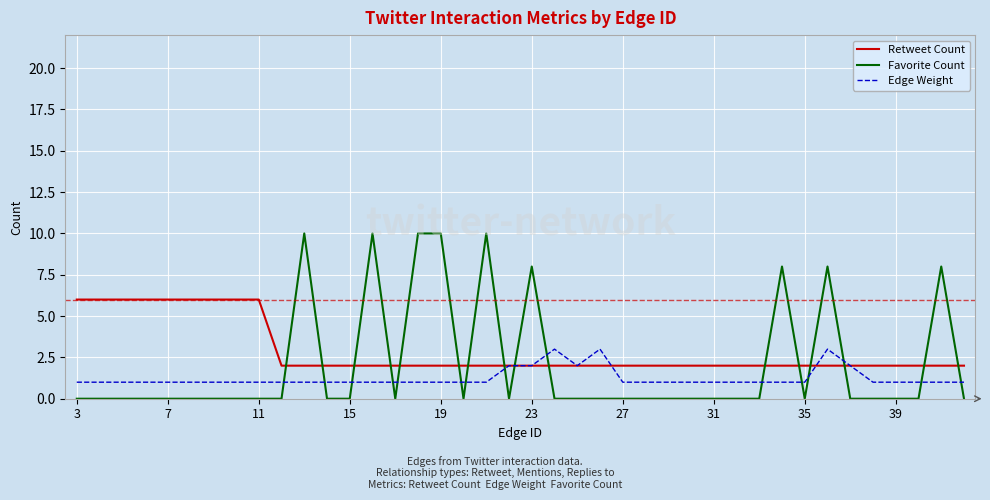

What is the highest value of the Retweet Count series?

6